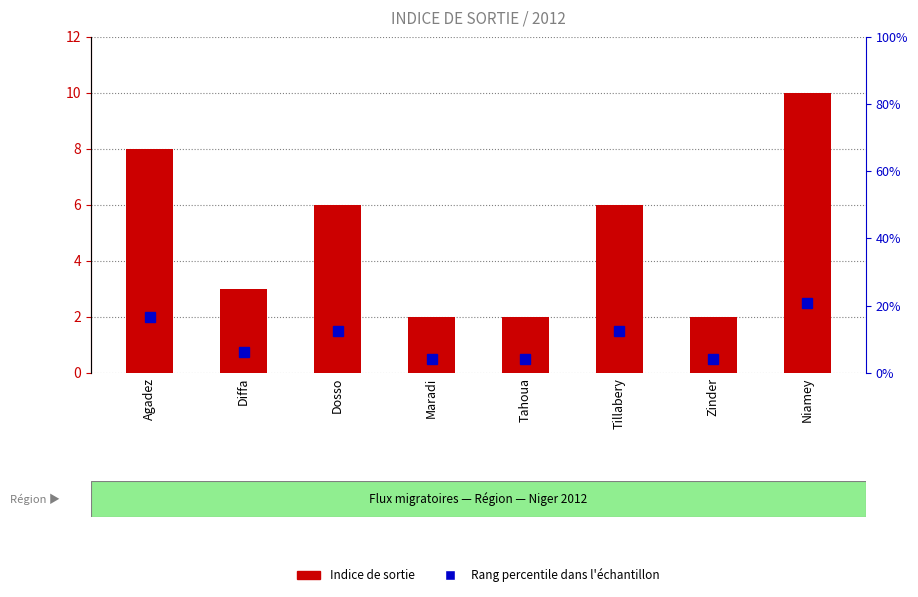

Does the chart contain any negative values?

No